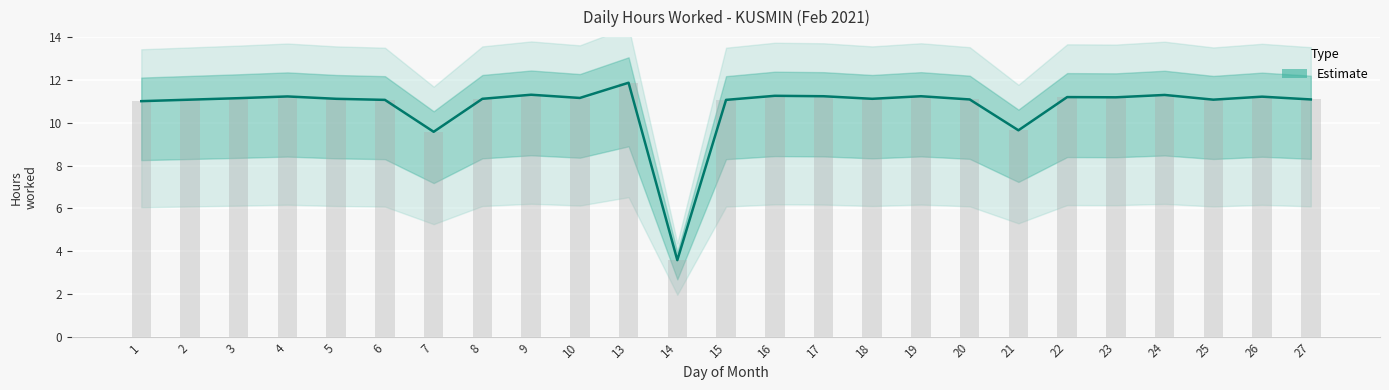

What is the value of the 25th bar from the left?

11.1